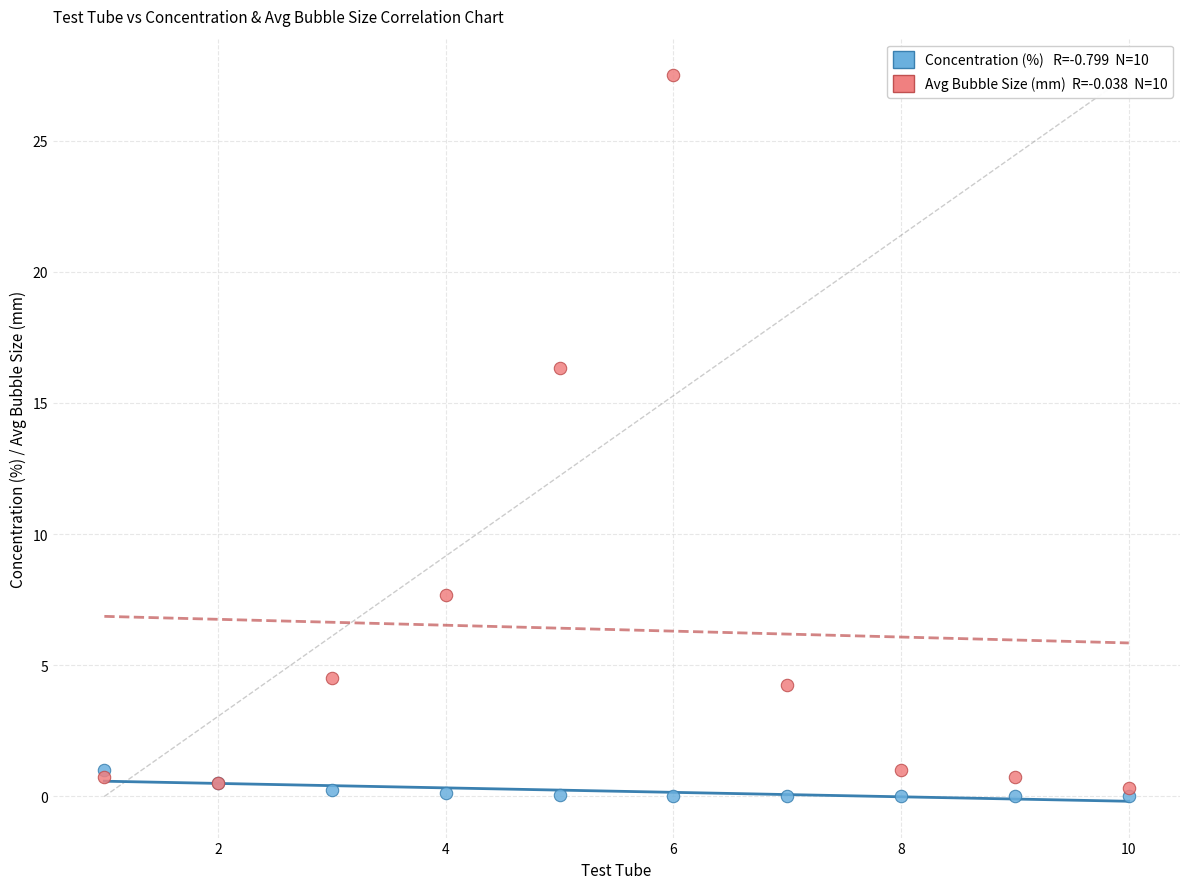

Across all series, what Y value is closest to 13?

16.3